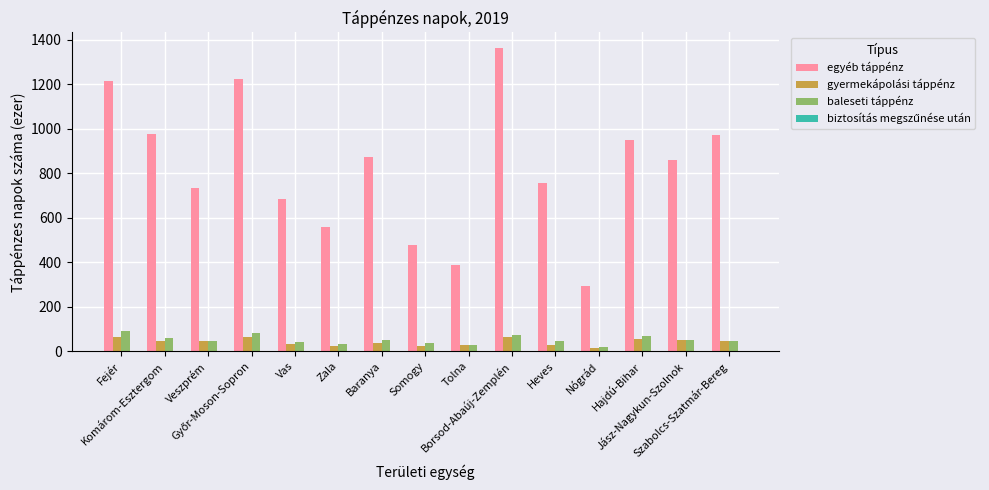

The value of baleseti táppénz at Hajdú-Bihar is 70.2. True or false?

True